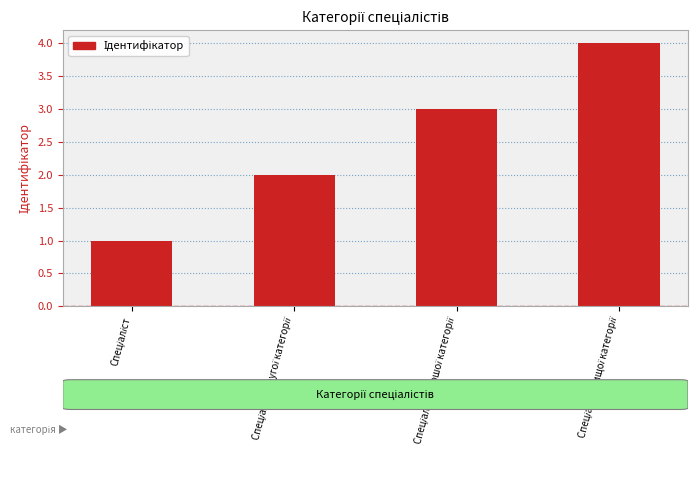

What is the sum of all values?

10